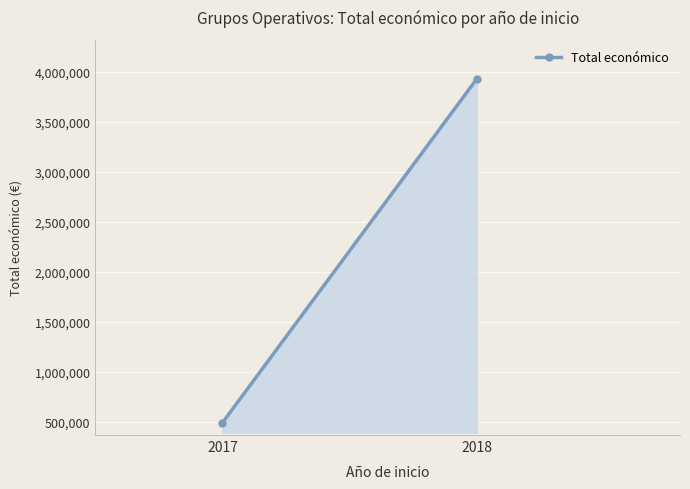

What is the sum of all values?

4422397